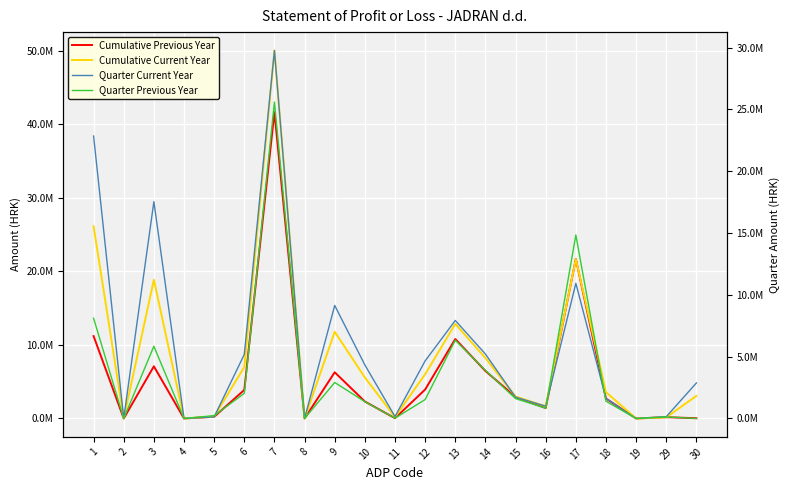

The Quarter Previous Year series shows 16915256 at 19. True or false?

False